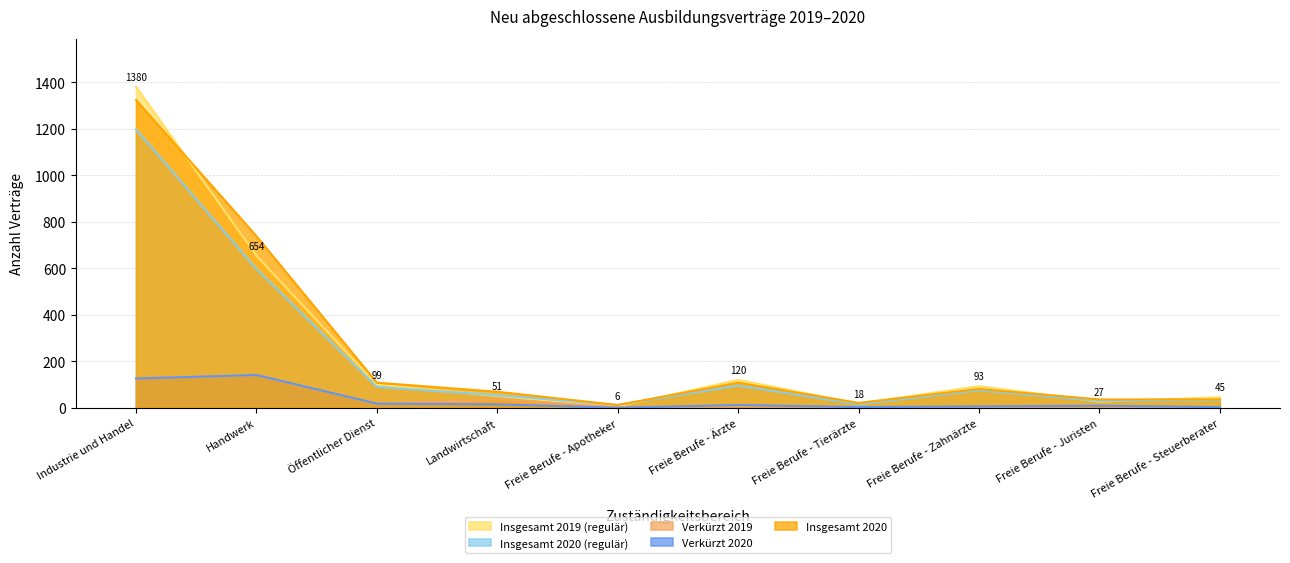

What is the minimum value for Insgesamt 2020 (regulär)?

12